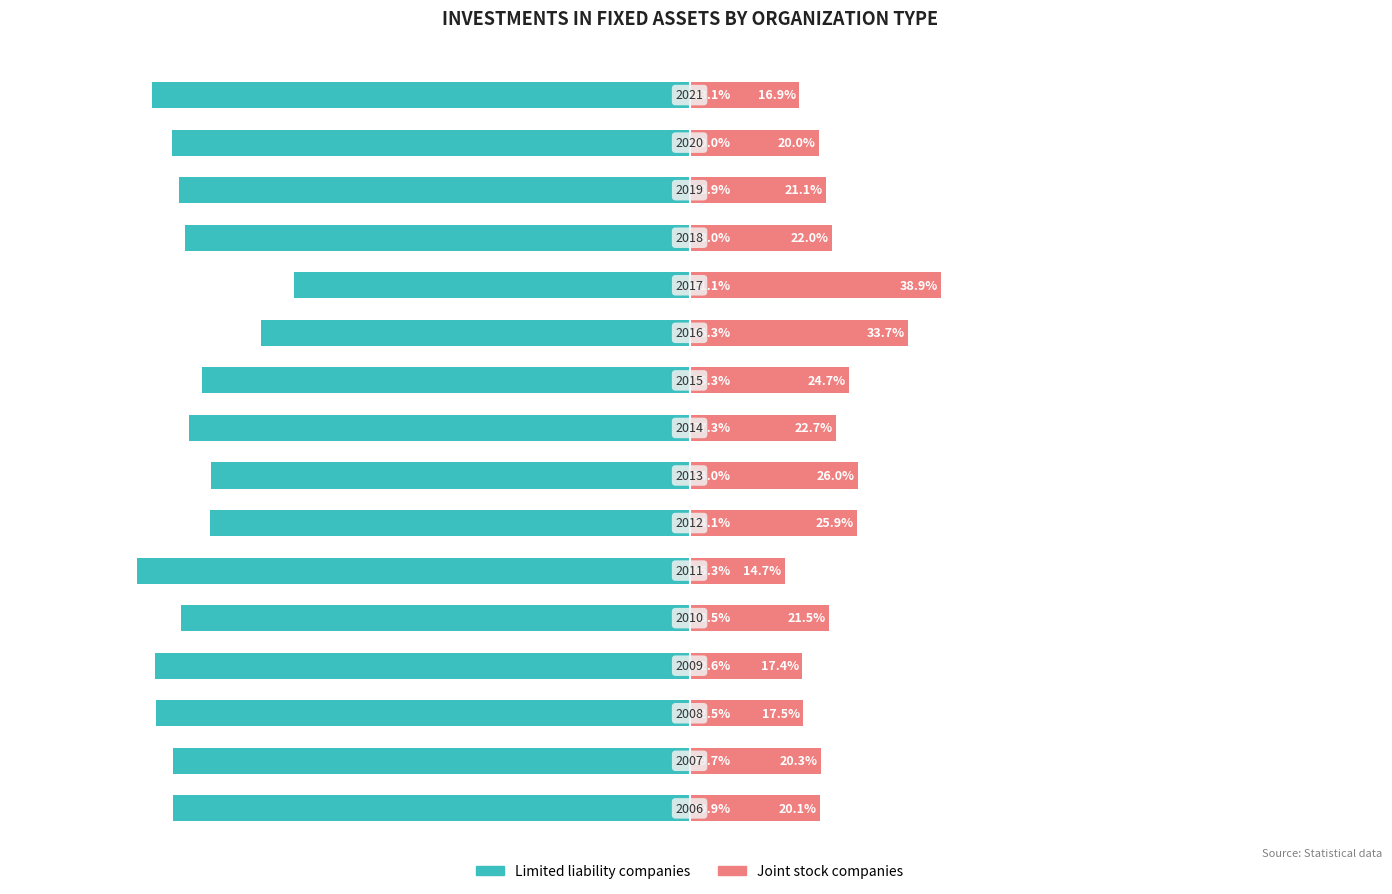

What is the average value of the Joint stock companies series?

22.7